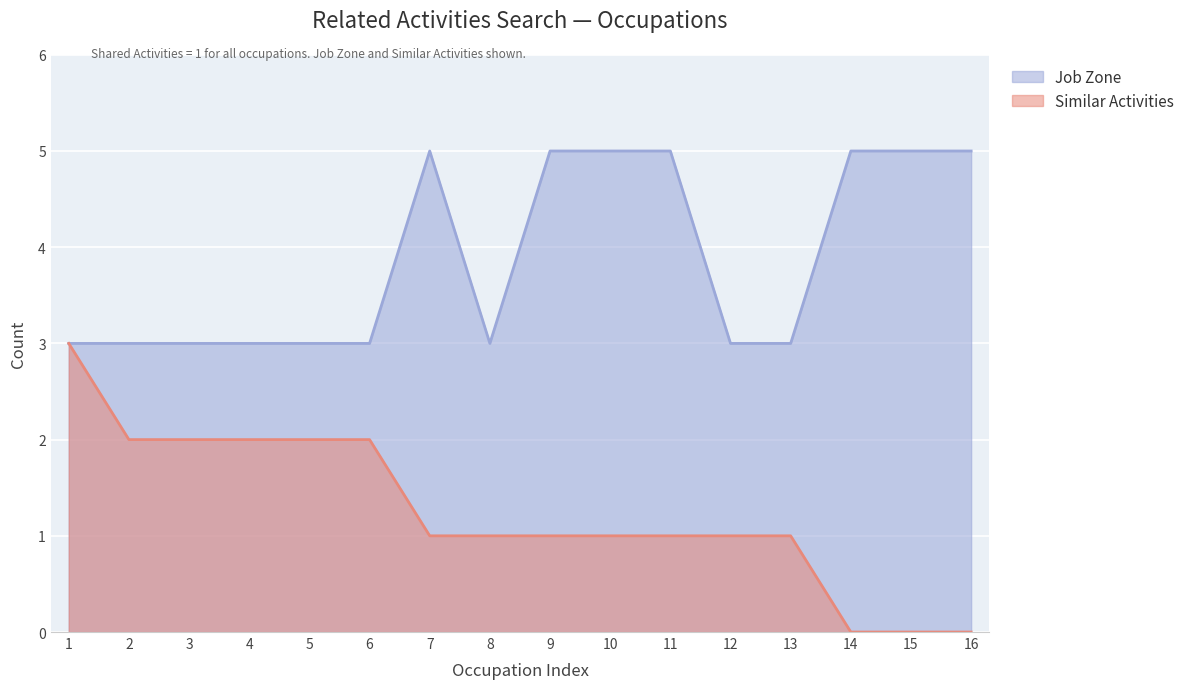

Reading left to right, what are all the values shown in this chart?

Similar Activities: 3	2	2	2	2	2	1	1	1	1	1	1	1	0	0	0
Job Zone: 3	3	3	3	3	3	5	3	5	5	5	3	3	5	5	5